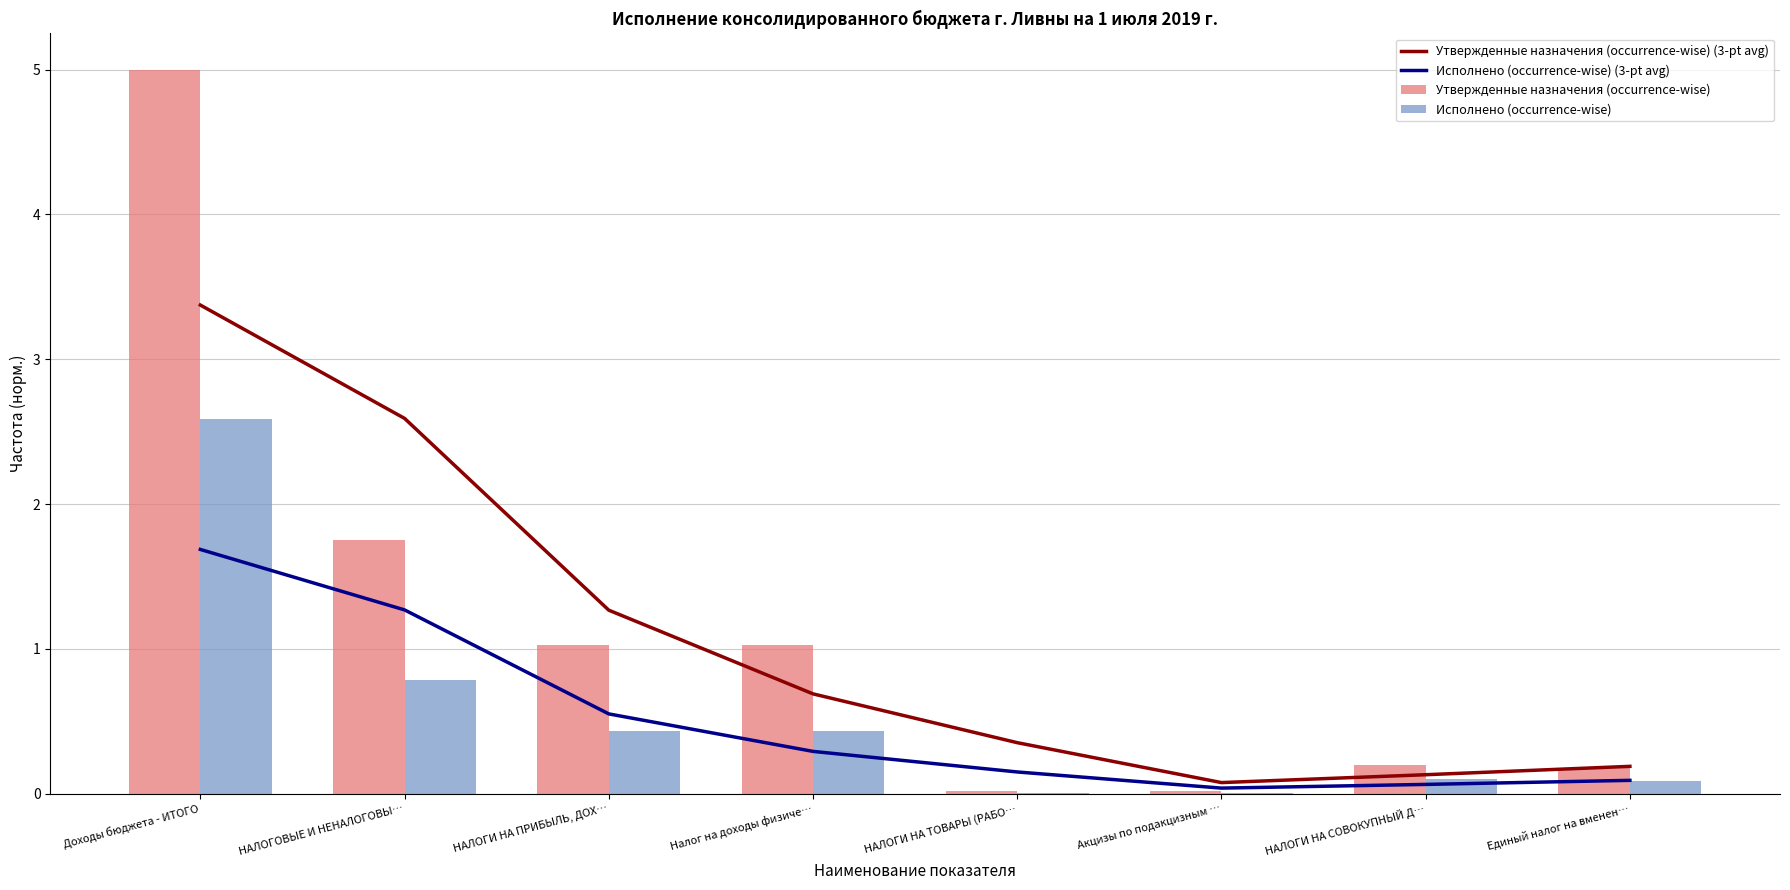

What are all the series names shown in the legend?

Утвержденные назначения (occurrence-wise) (3-pt avg), Исполнено (occurrence-wise) (3-pt avg), Утвержденные назначения (occurrence-wise), Исполнено (occurrence-wise)